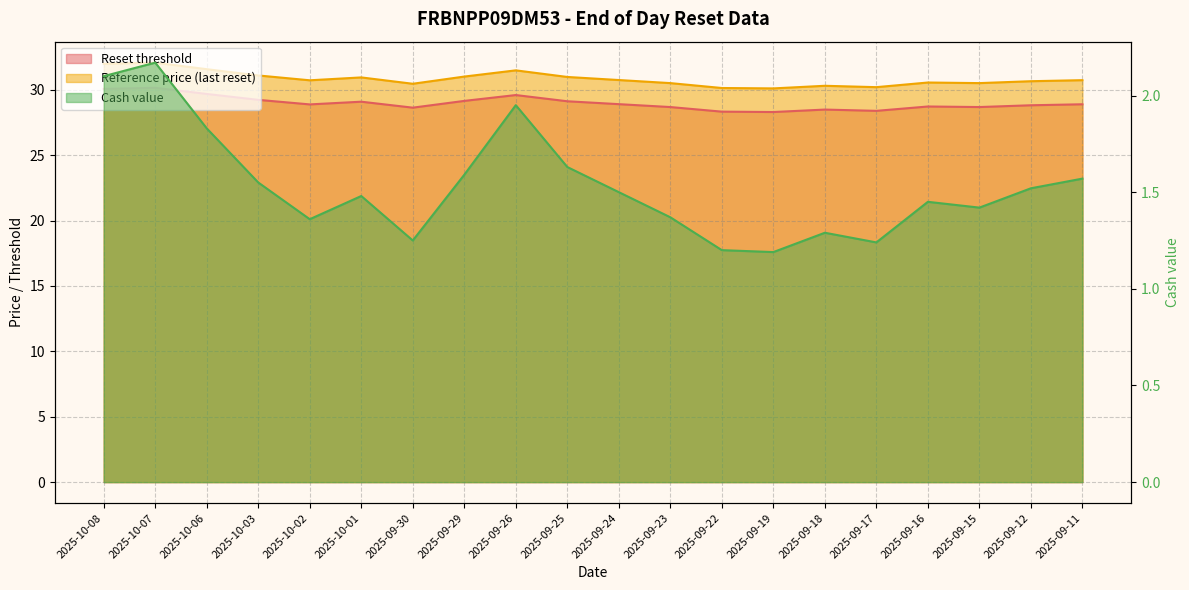

The Reference price (last reset) series shows 12.7 at 2025-09-29. True or false?

False